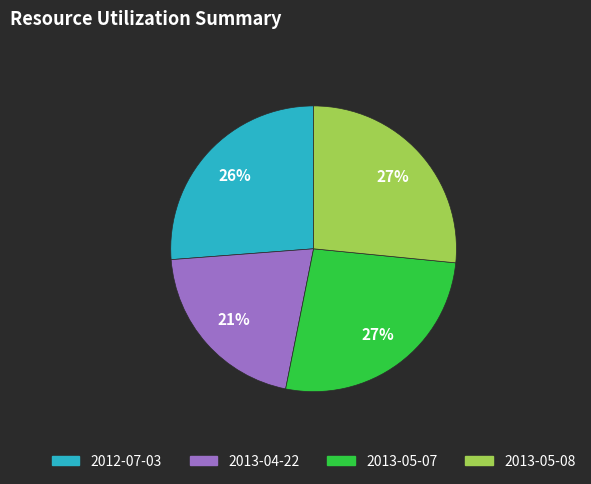

Count the number of slices in the pie.

4